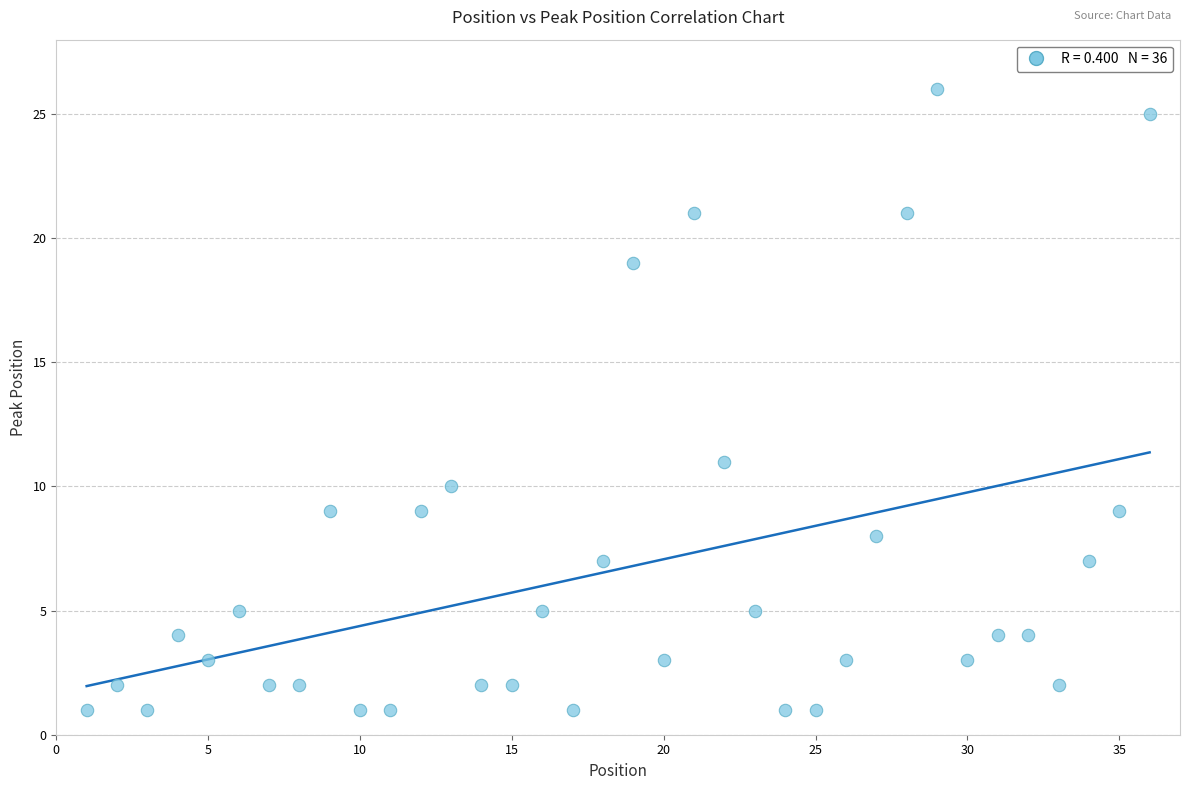

What Y value in the scatter plot is closest to 13?

11